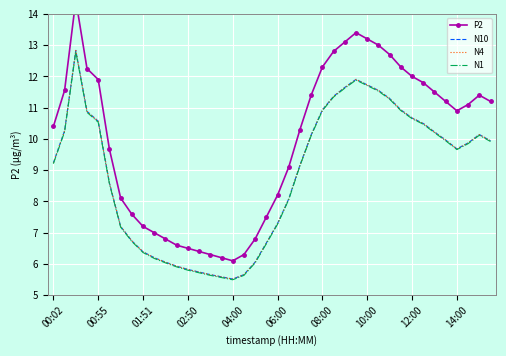

Is it true that N4 equals 9.9 at 11?

False